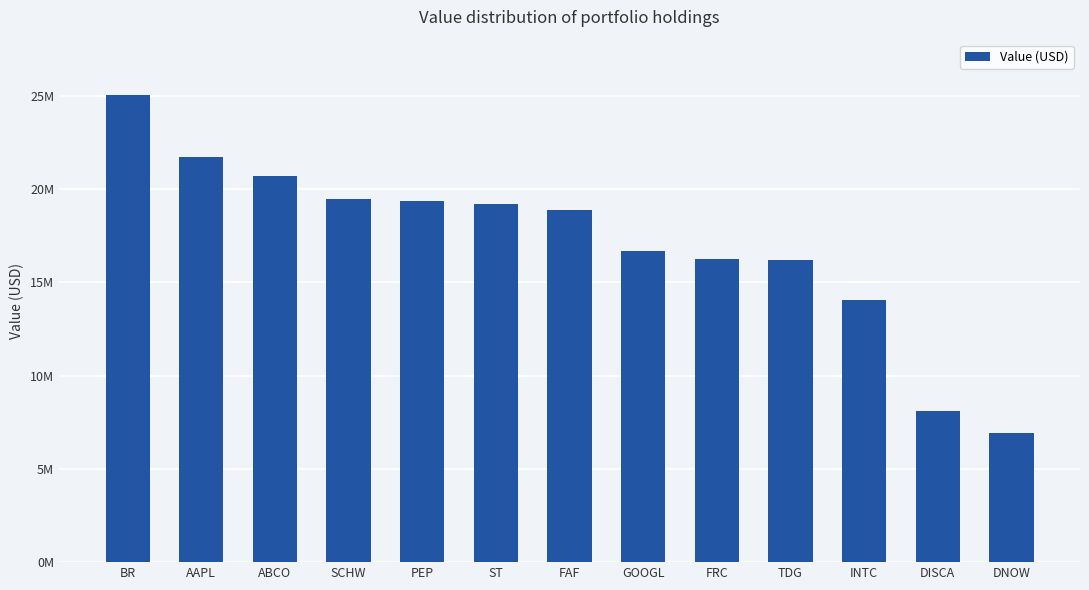

What is the label of the 6th bar from the right?

GOOGL